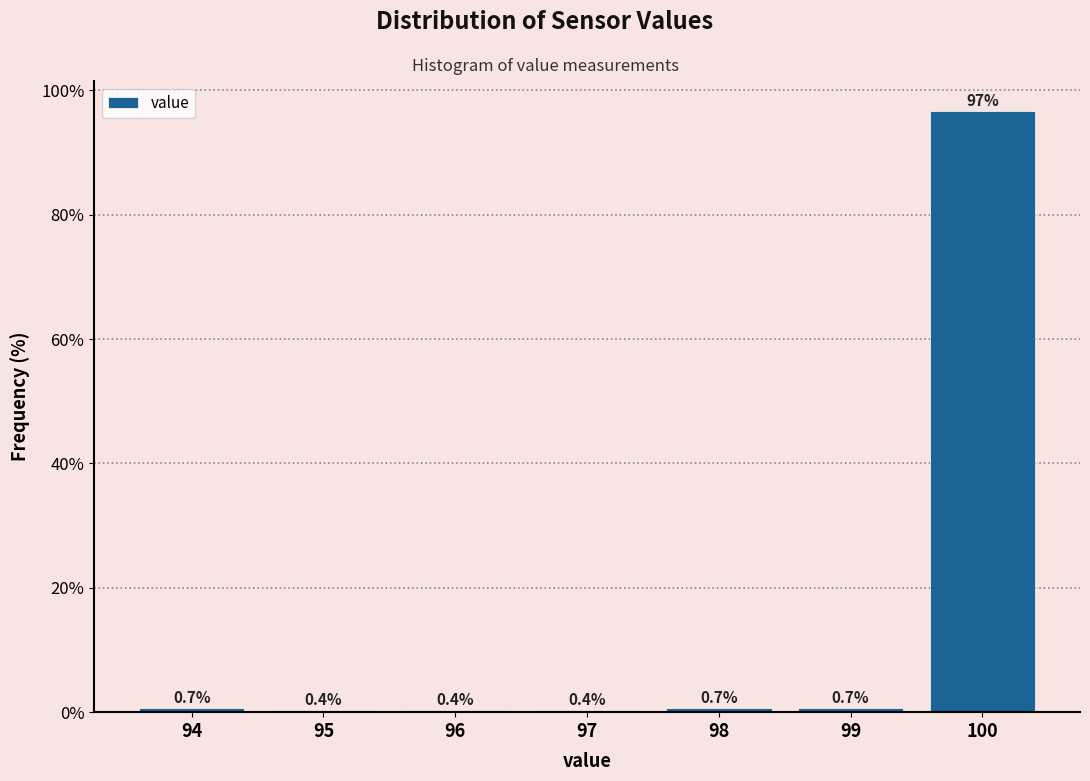

Reading left to right, what are all the values shown in this chart?

0.7	0.4	0.4	0.4	0.7	0.7	96.7